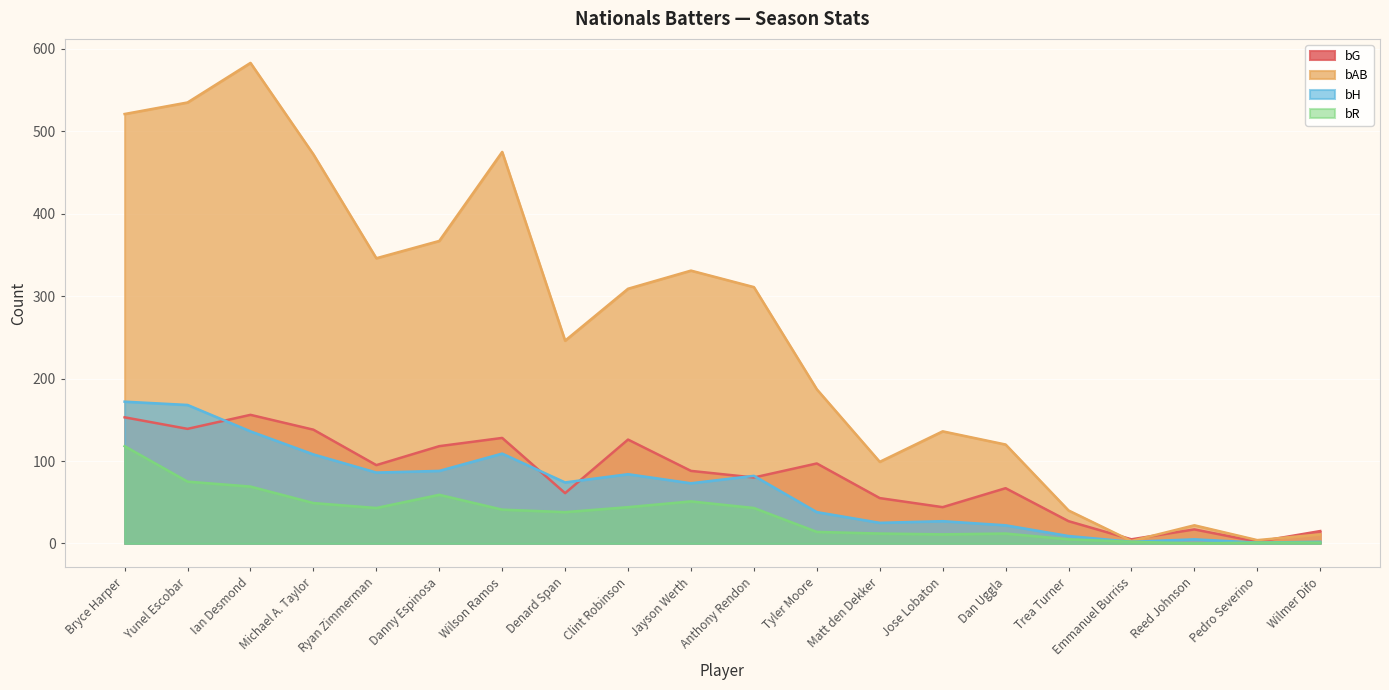

Which series has the largest range (max minus min)?

bAB